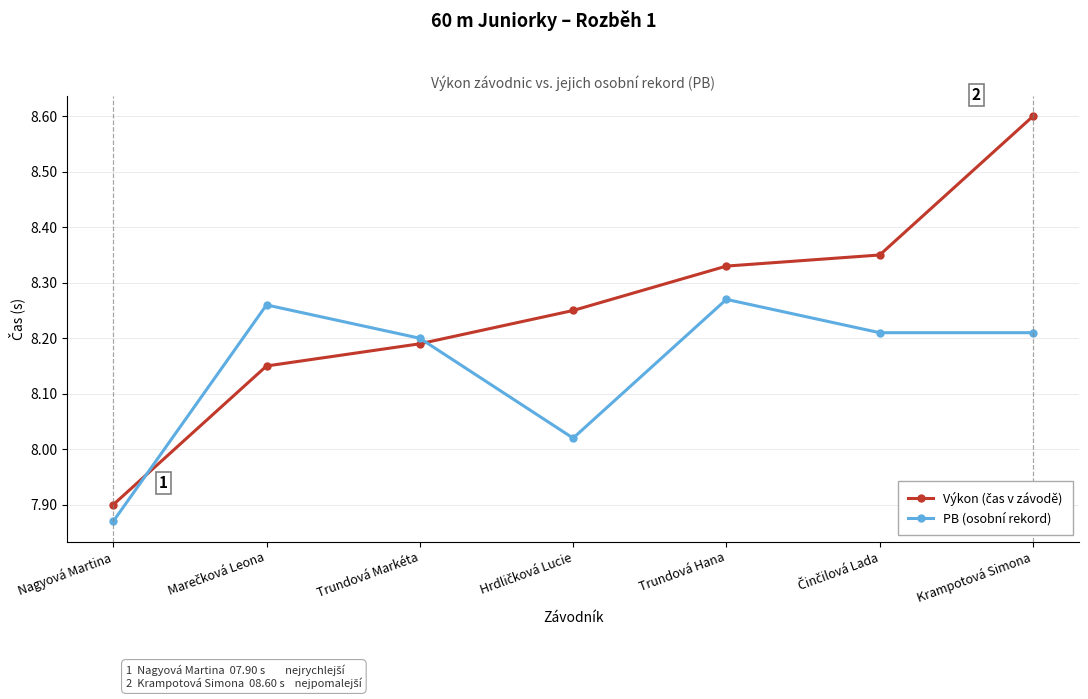

At which category does the chart reach its minimum across all series?

Nagyová Martina